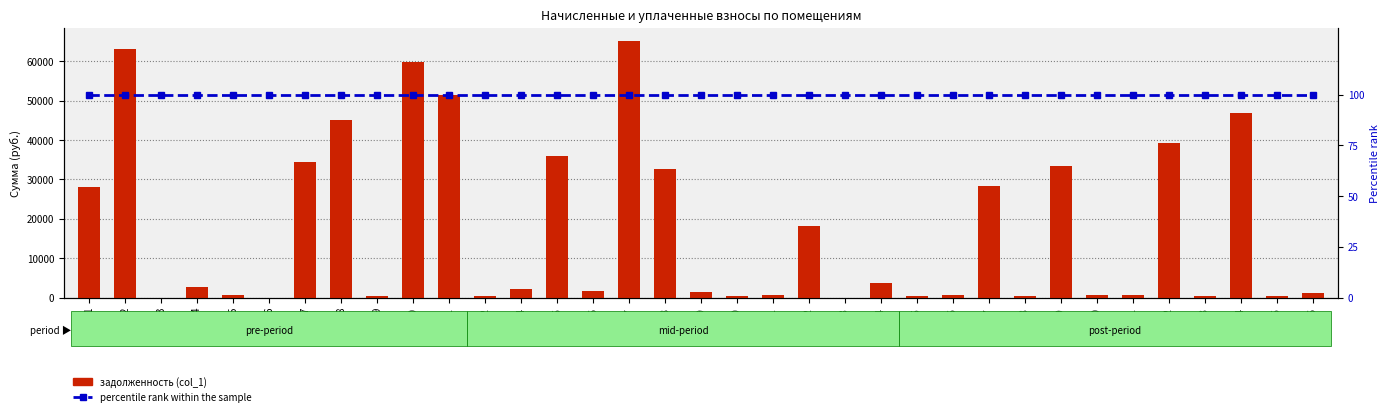

What value does the задолженность (col_1) series have at 18?

32605.9